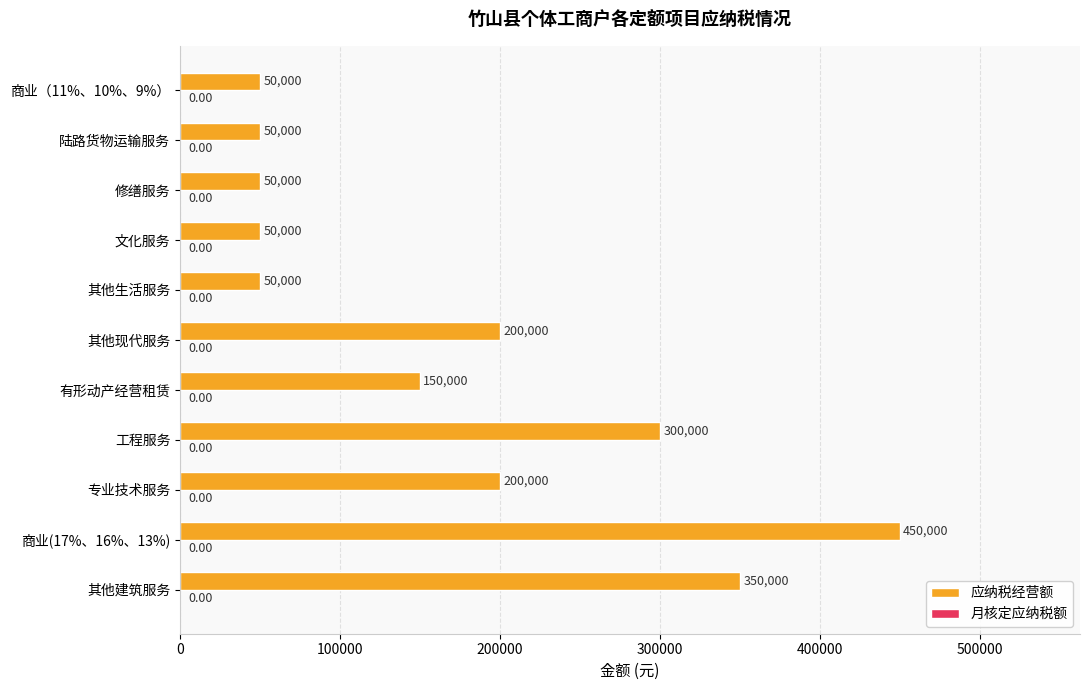

What is the difference between the maximum and minimum values?

400000